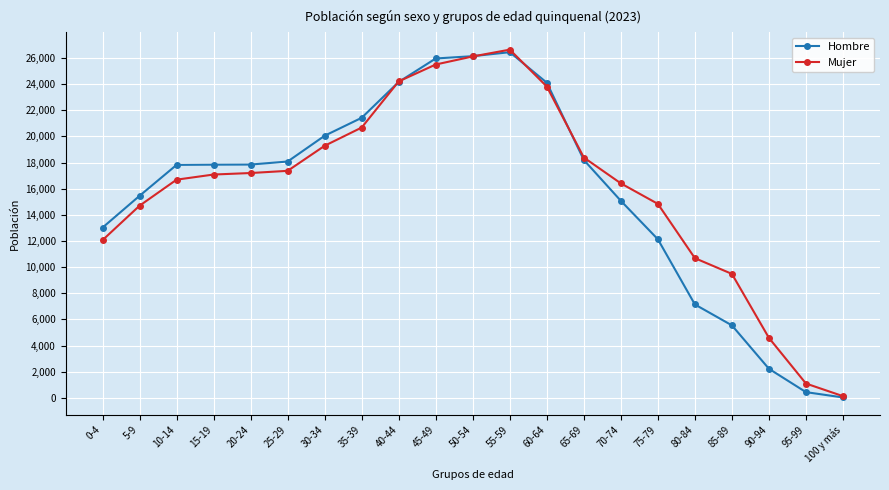

What value does the Hombre series have at 0-4?

13022